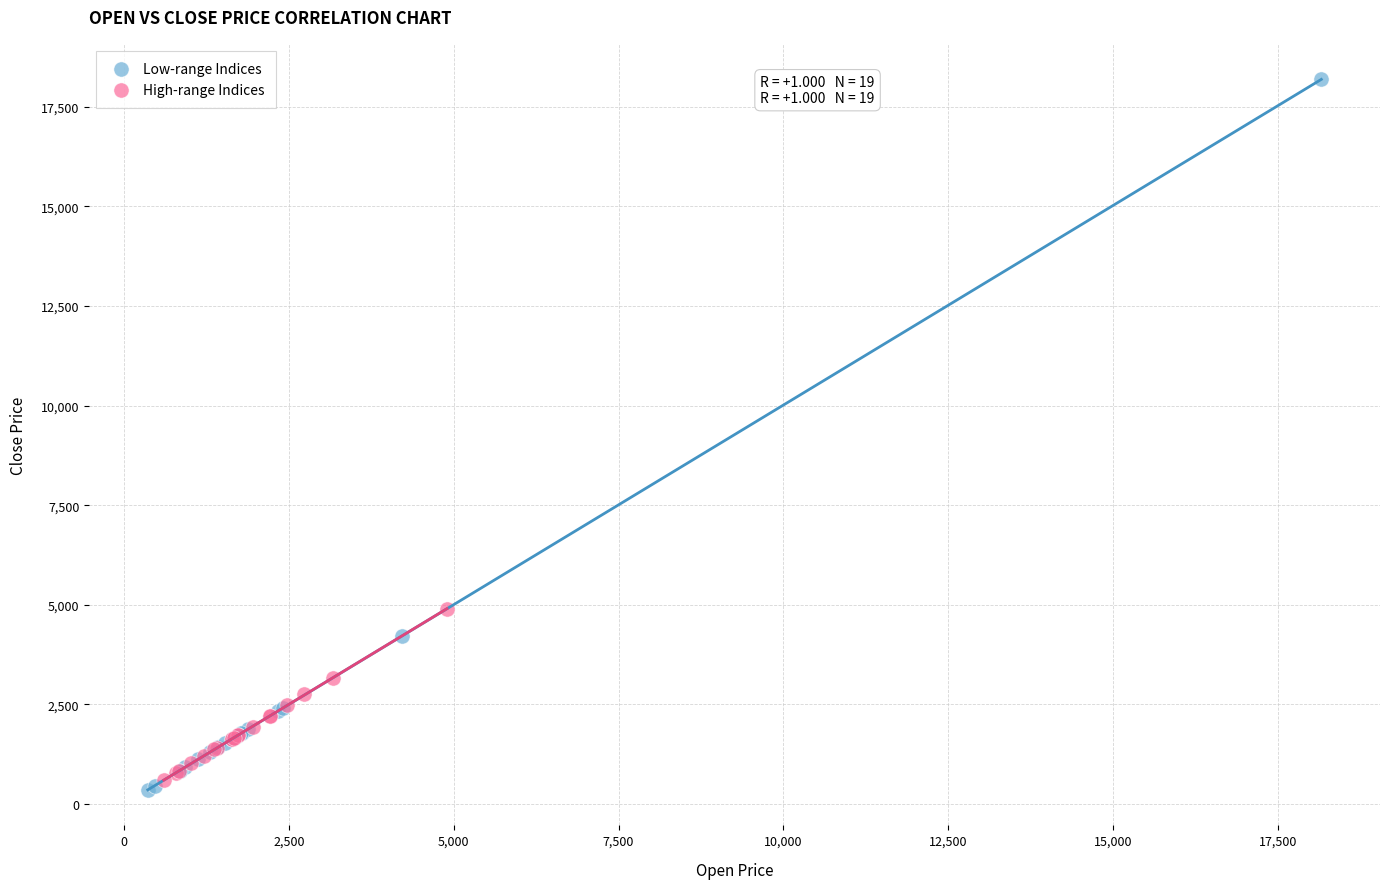

Which series reaches the maximum Y coordinate?

Low-range Indices